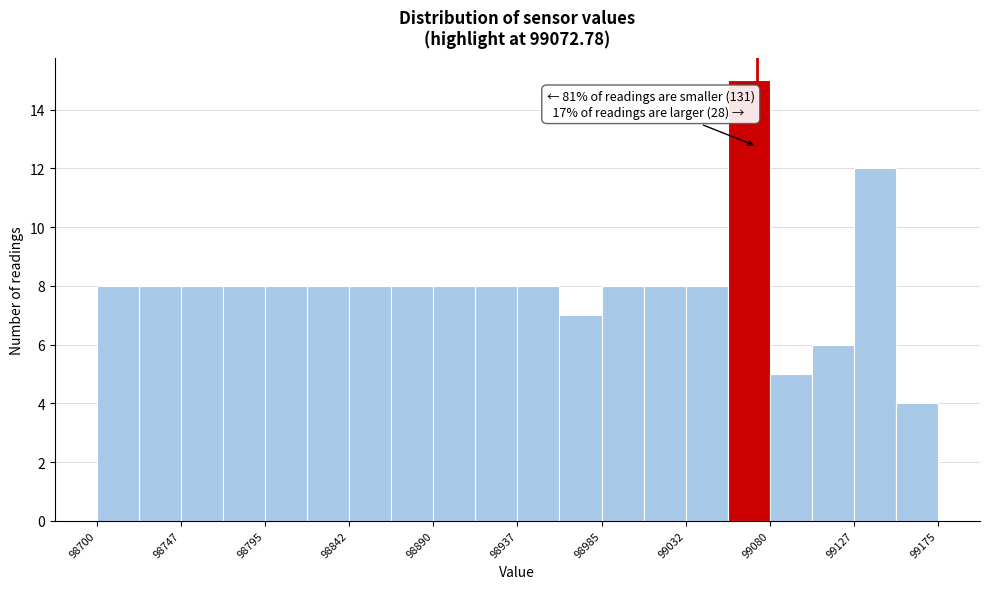

Which range on the x-axis has the tallest bar?

99055 to 99080